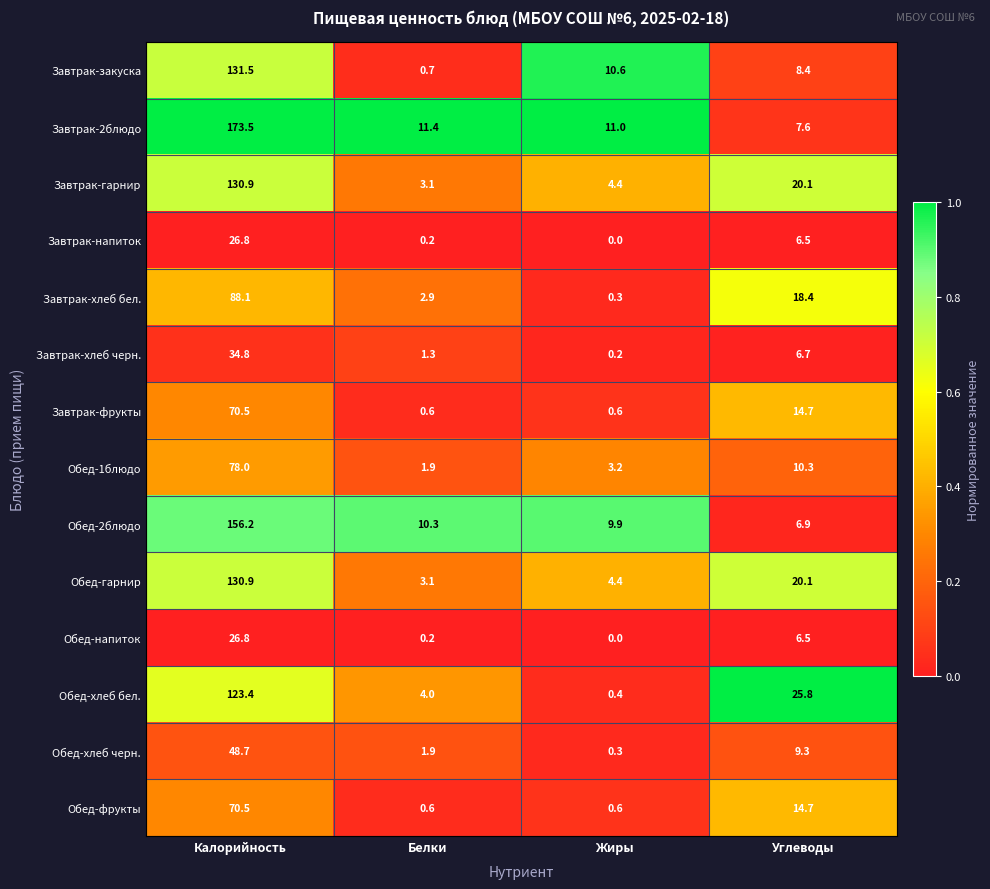

At which category does the chart reach its peak across all series?

Калорийность